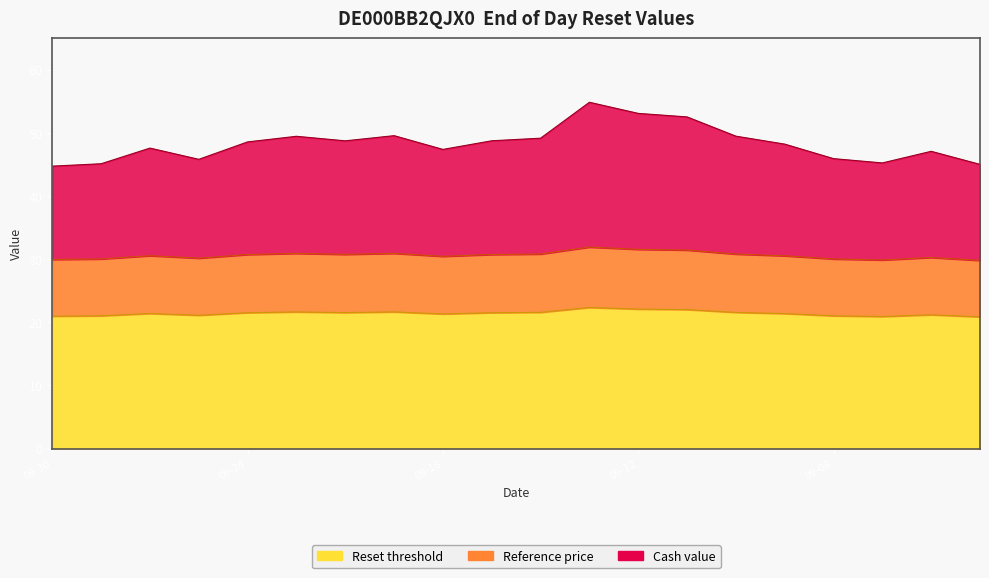

Which has a higher value, 2025-09-23 or 2025-09-12?

2025-09-12